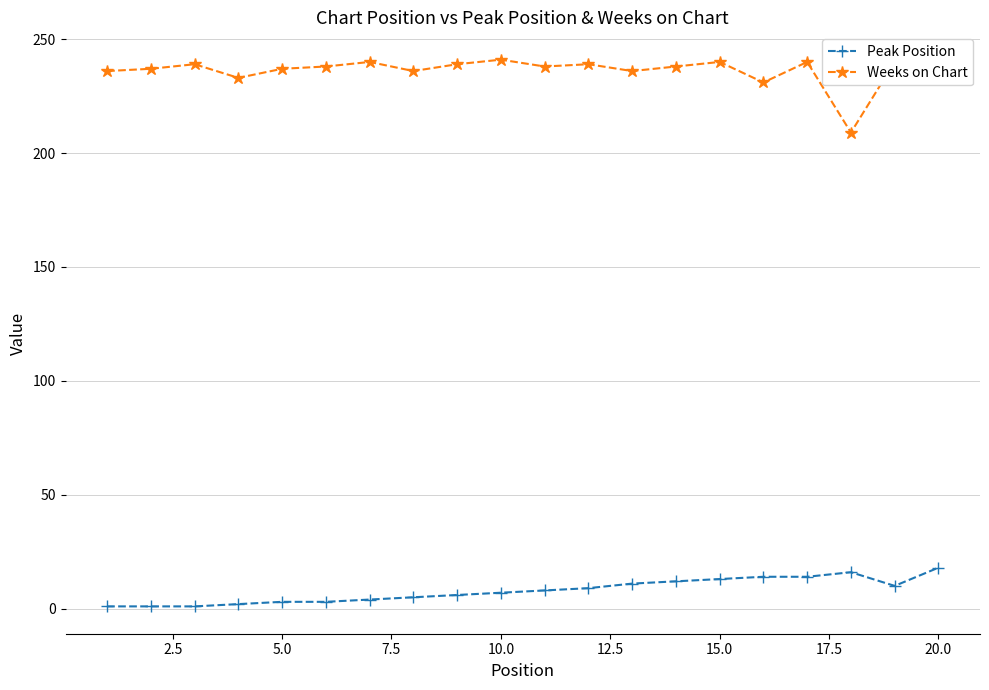

What are all the series names shown in the legend?

Peak Position, Weeks on Chart